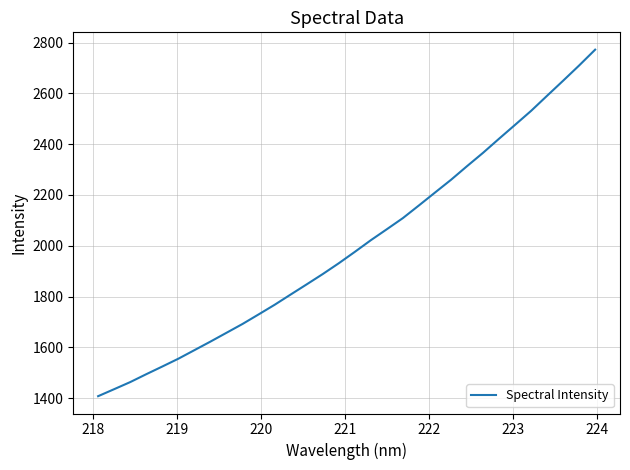

Is this an area chart (filled region under the line)?

No